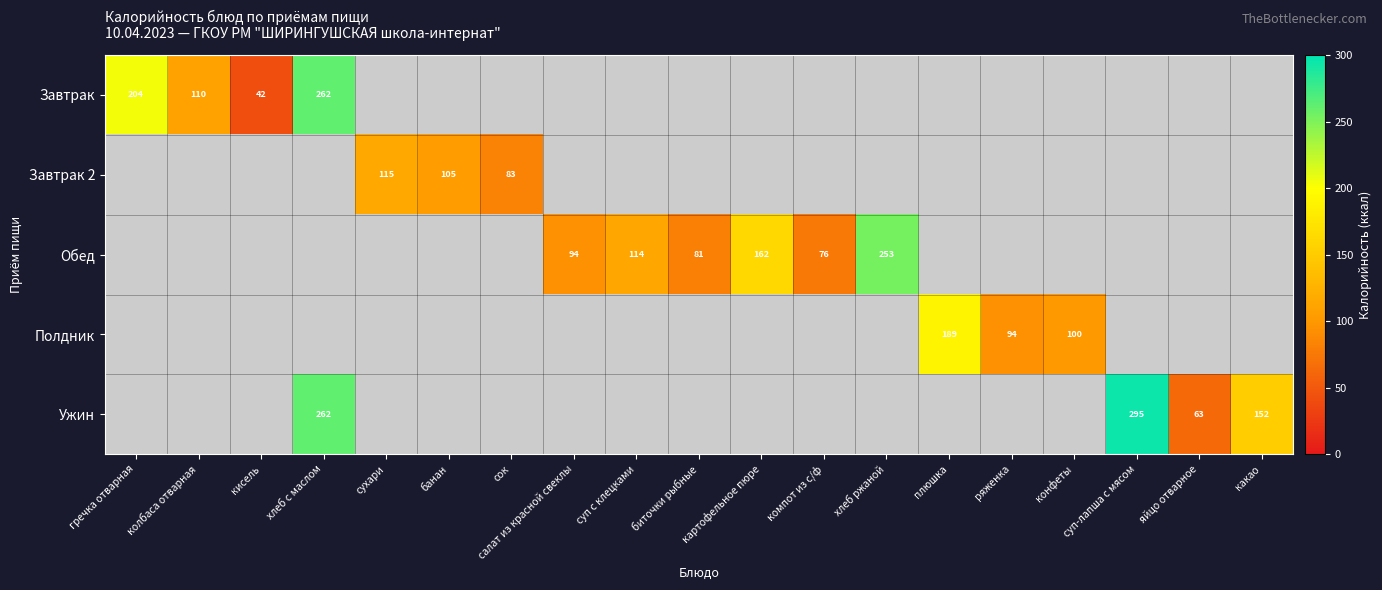

The value of Завтрак at хлеб с маслом is 420. True or false?

False